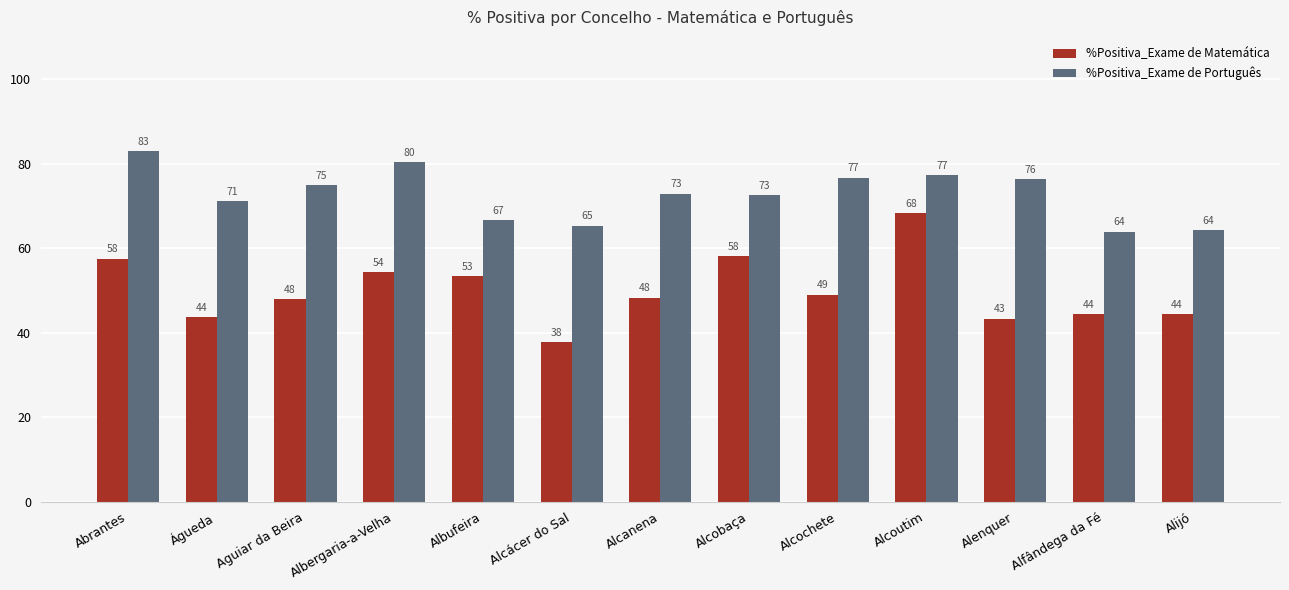

What is the label of the 3rd bar from the right?

Alenquer